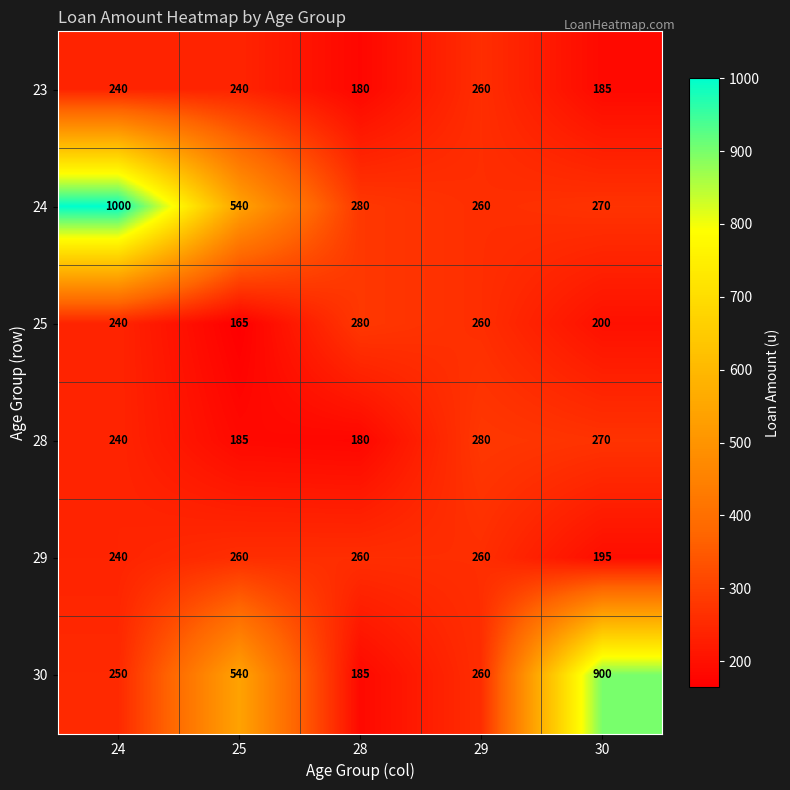

What value does the 24 series have at 28, to the nearest 50?

300